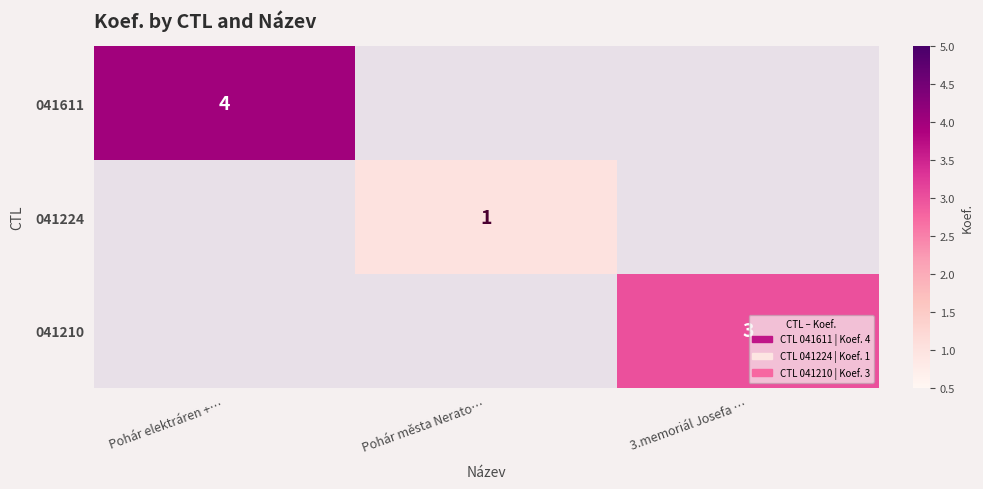

True or false: 041611 has a value of 4 at Pohár elektráren +….

True